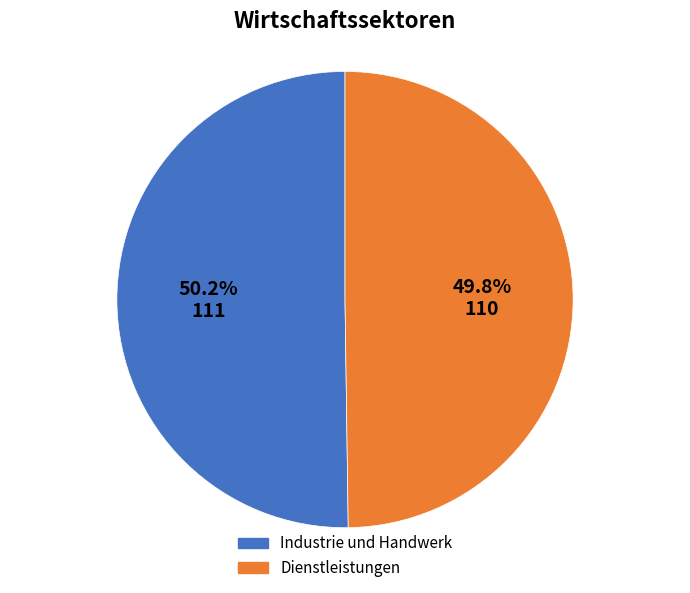

What is the total percentage of Dienstleistungen and Industrie und Handwerk?

100.0%